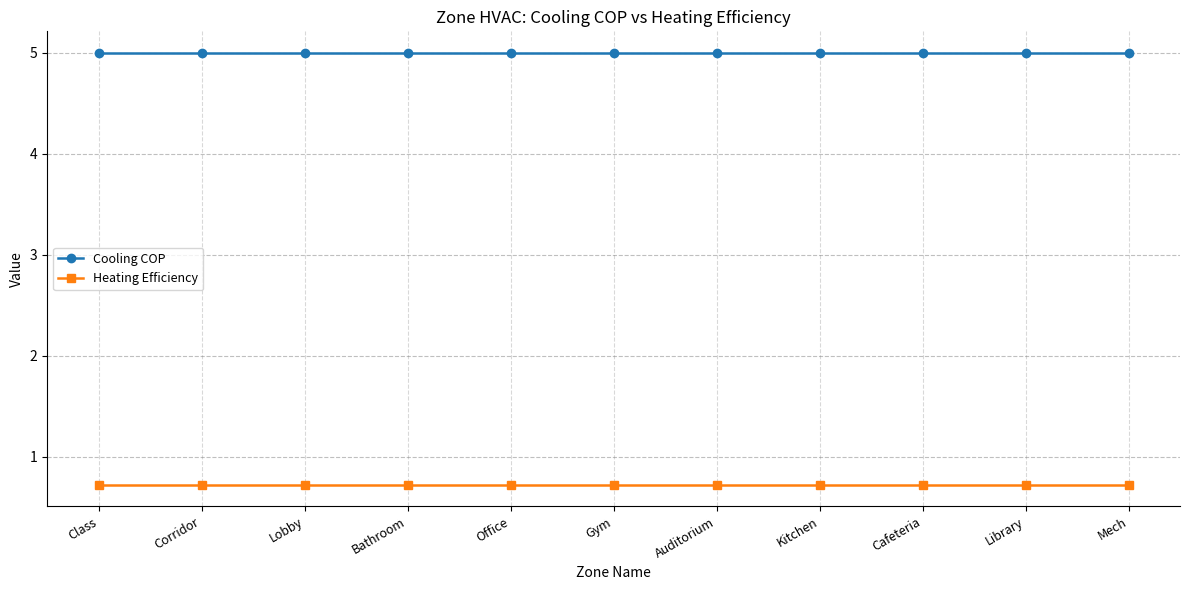

Reading right to left, transcribe all the data shown in this chart.

Cooling COP: Mech=5.0	Library=5.0	Cafeteria=5.0	Kitchen=5.0	Auditorium=5.0	Gym=5.0	Office=5.0	Bathroom=5.0	Lobby=5.0	Corridor=5.0	Class=5.0
Heating Efficiency: Mech=0.7	Library=0.7	Cafeteria=0.7	Kitchen=0.7	Auditorium=0.7	Gym=0.7	Office=0.7	Bathroom=0.7	Lobby=0.7	Corridor=0.7	Class=0.7